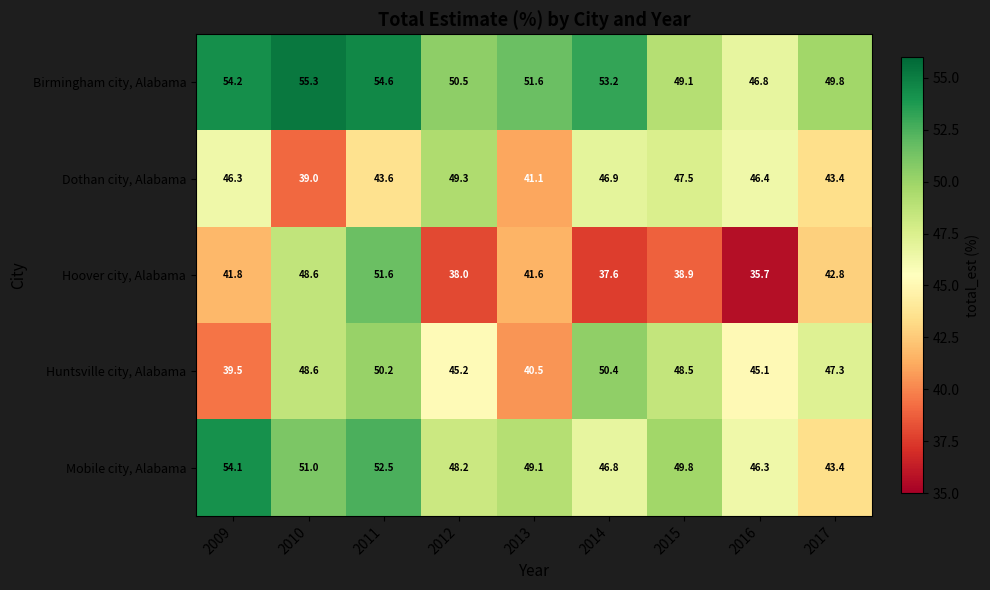

At which category is the sum across all series the highest?

2011